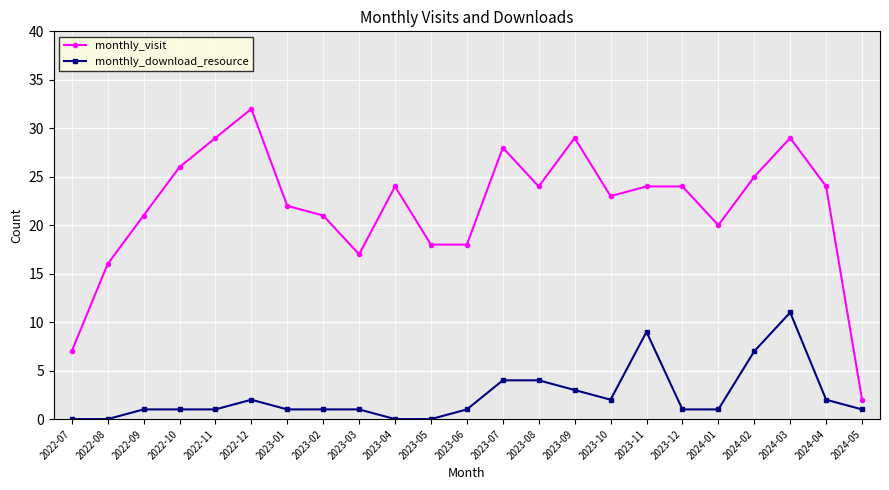

Is it true that monthly_visit equals 24 at 2023-12?

True